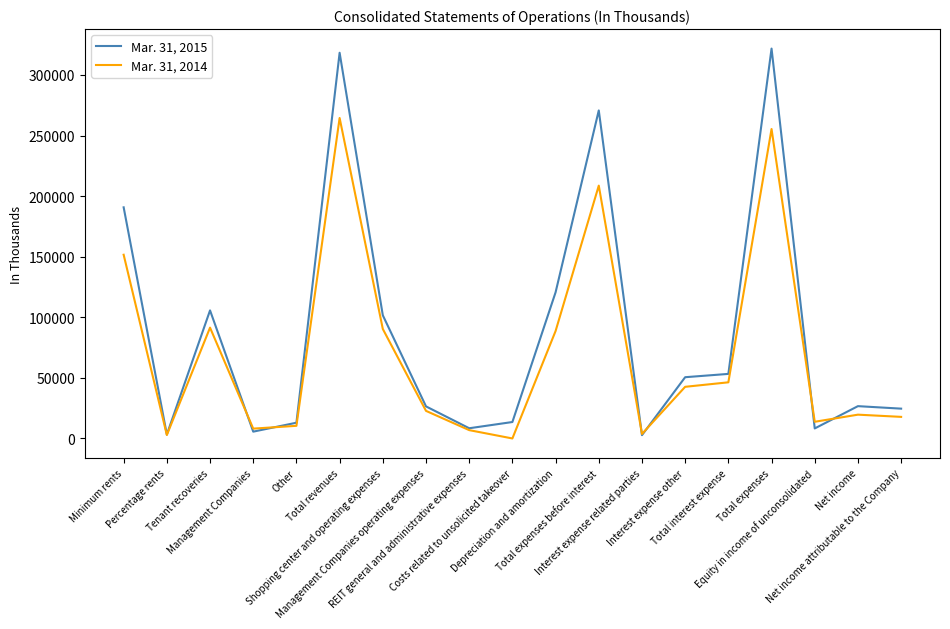

Which series ends up on top after the final intersection of Mar. 31, 2015 and Mar. 31, 2014?

Mar. 31, 2015